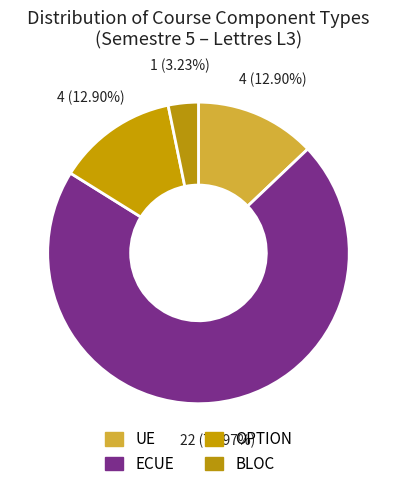

How many slices are in this pie chart?

4